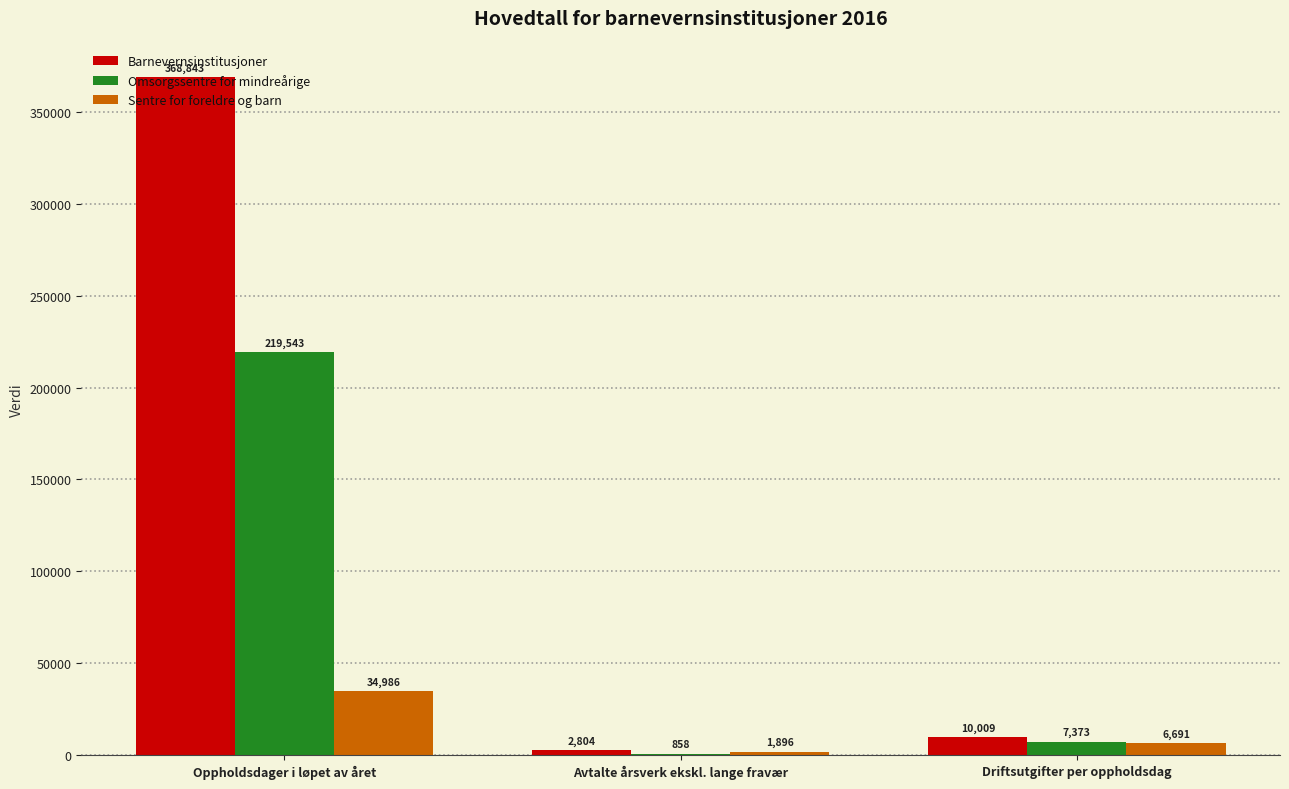

How many Sentre for foreldre og barn values are between 1896 and 34986?

3